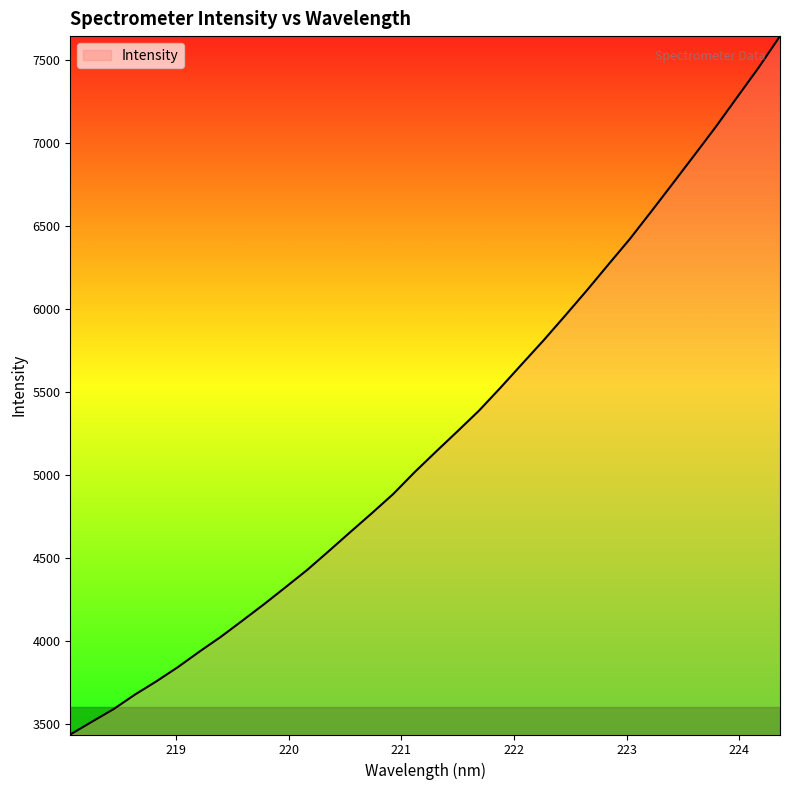

What is the smallest value displayed?

3433.8